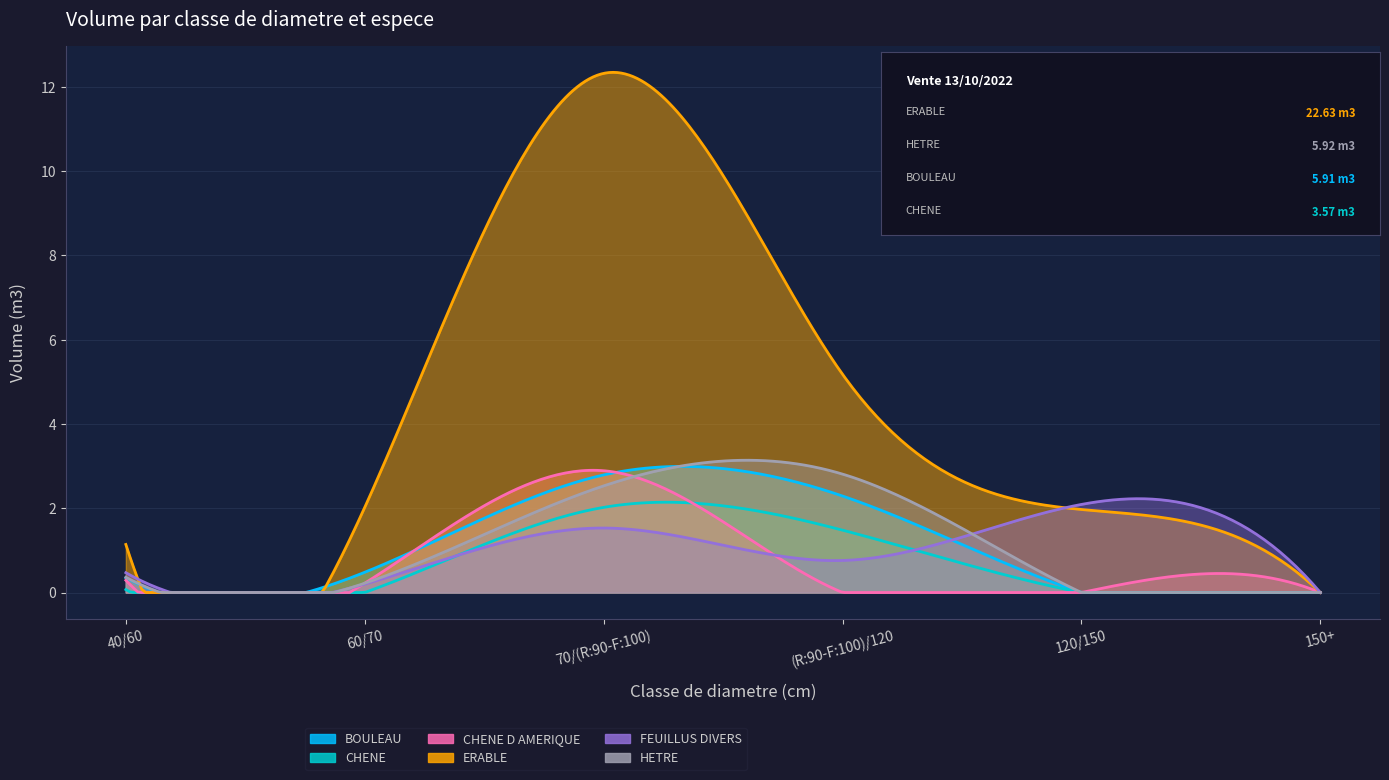

True or false: ERABLE and CHENE D AMERIQUE cross at least once.

False